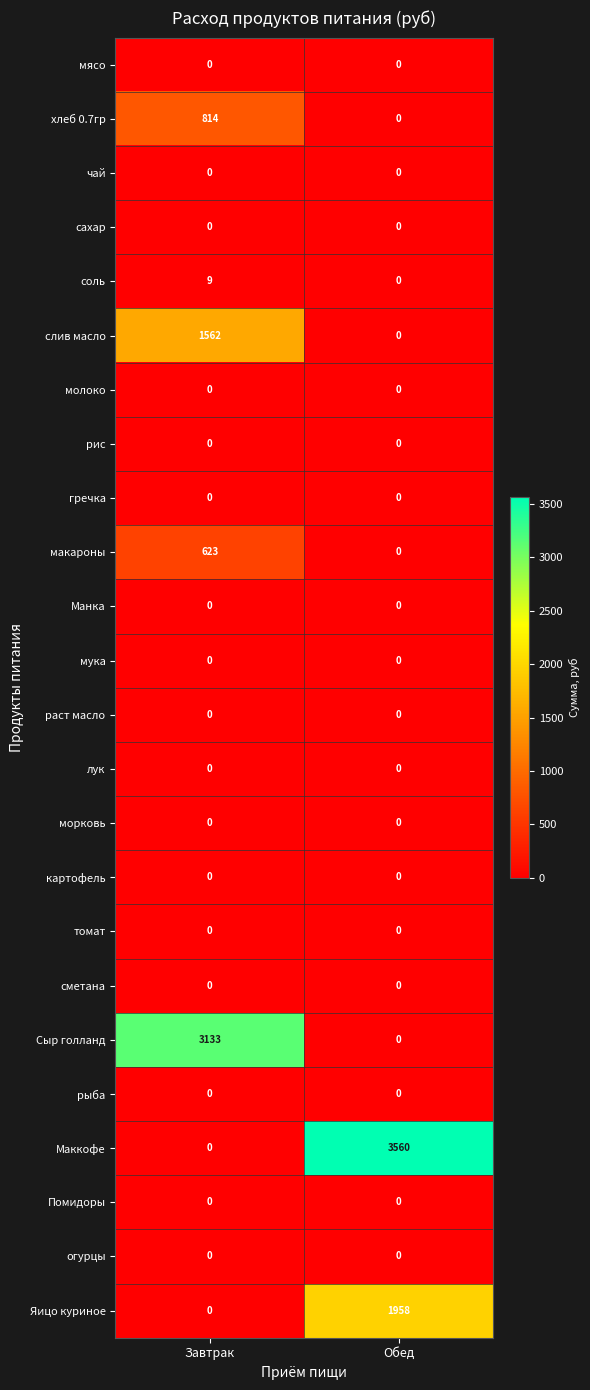

The морковь series shows 0 at Завтрак. True or false?

True